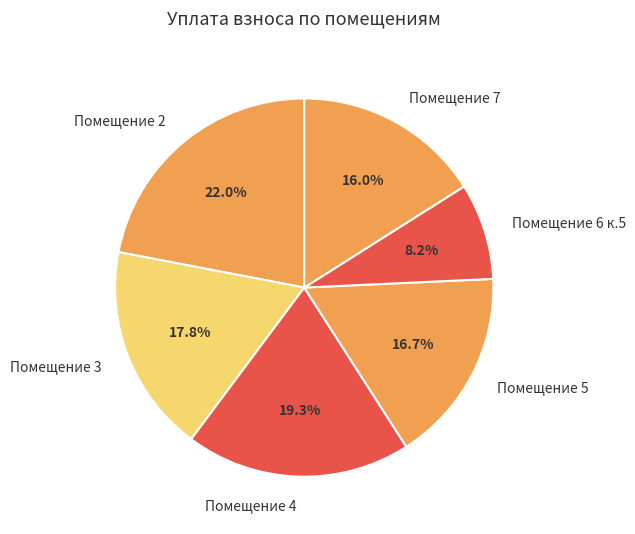

Which has a higher value, Помещение 3 or Помещение 5?

Помещение 3